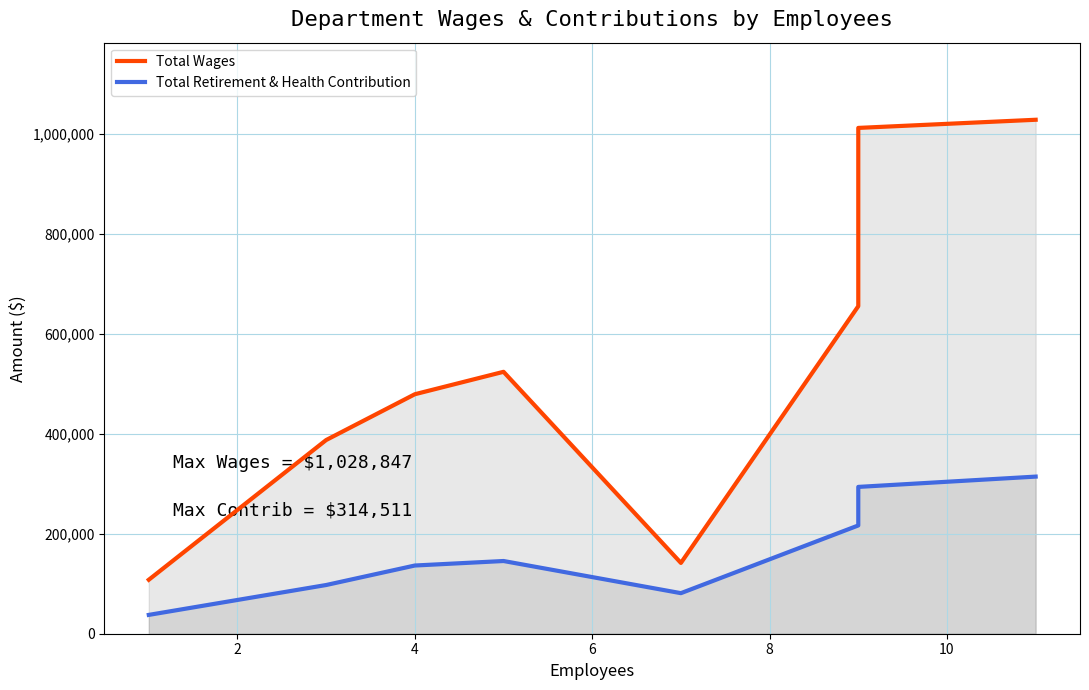

True or false: Total Wages and Total Retirement & Health Contribution intersect in this chart.

False